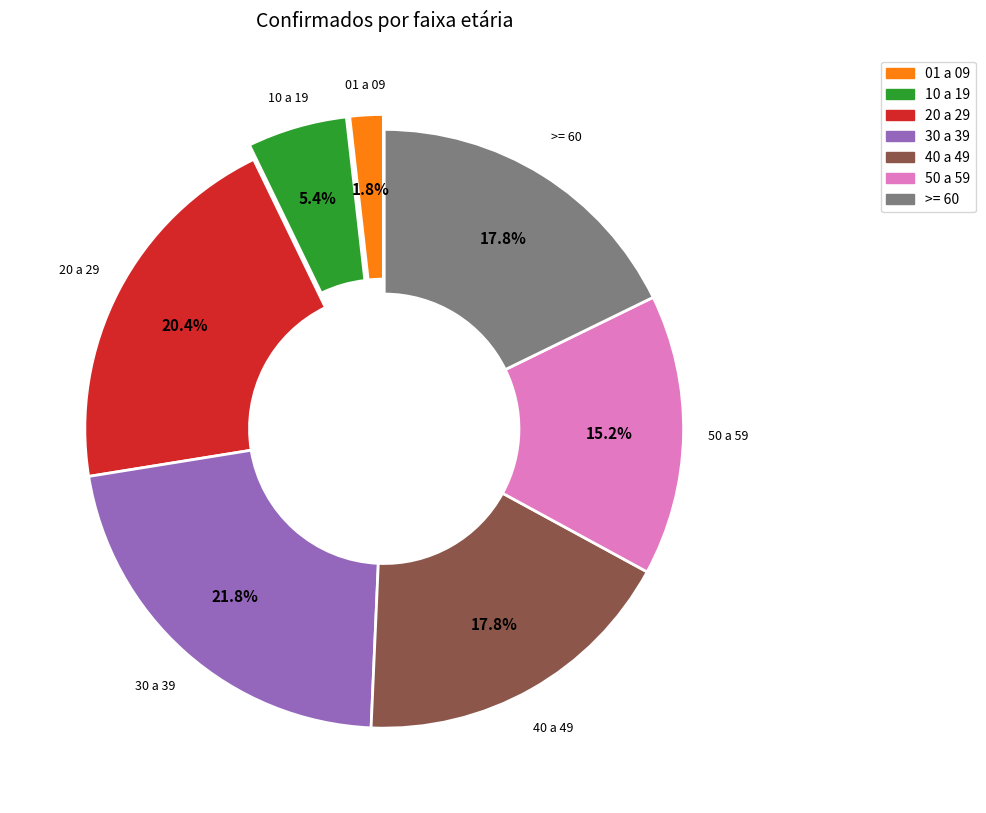

How many segments does this pie chart have?

7